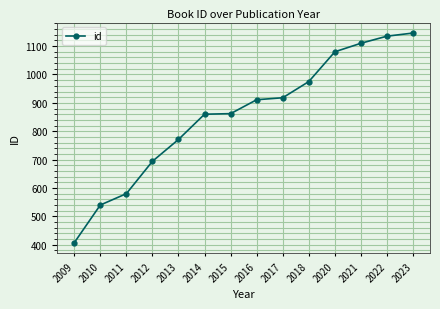

Count the number of categories in the chart.

14